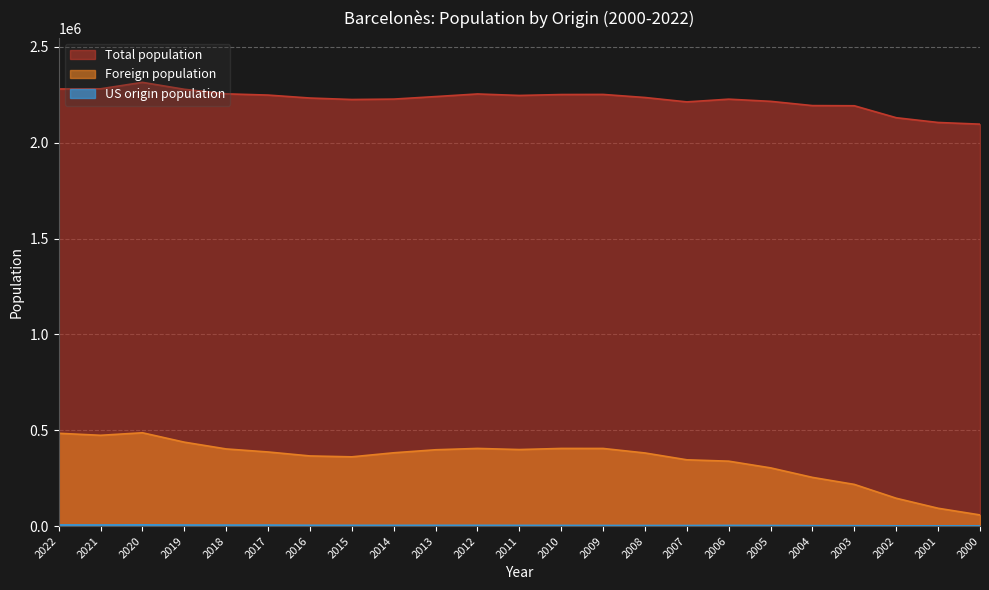

At which category is the sum across all series the highest?

2020